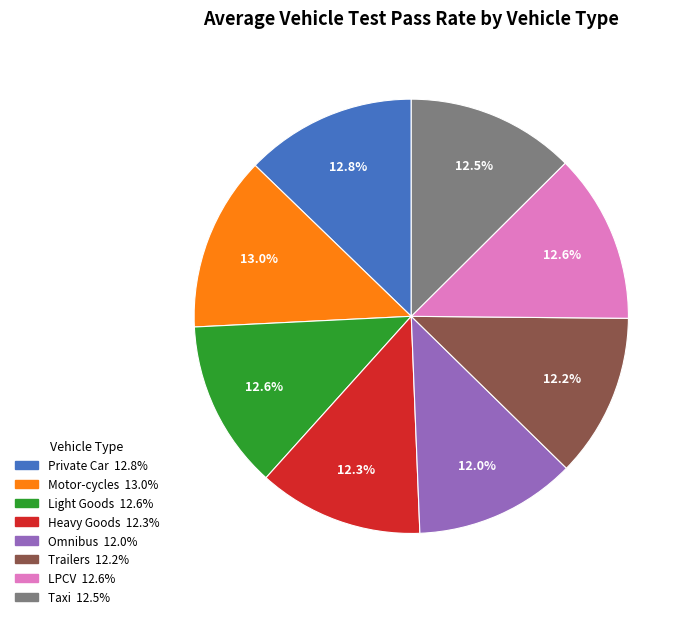

Is there any slice that represents more than half of the pie?

No